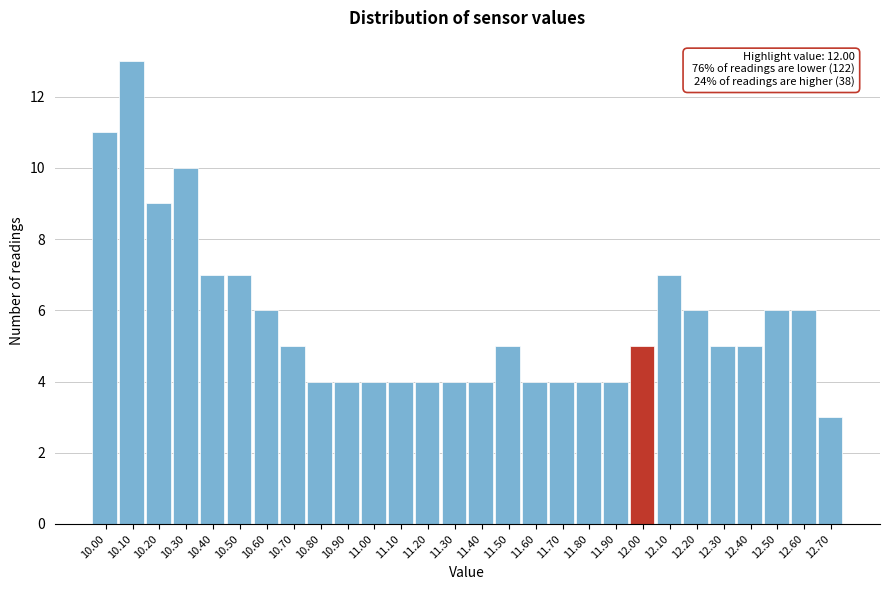

Which range on the x-axis has the tallest bar?

10.05 to 10.15